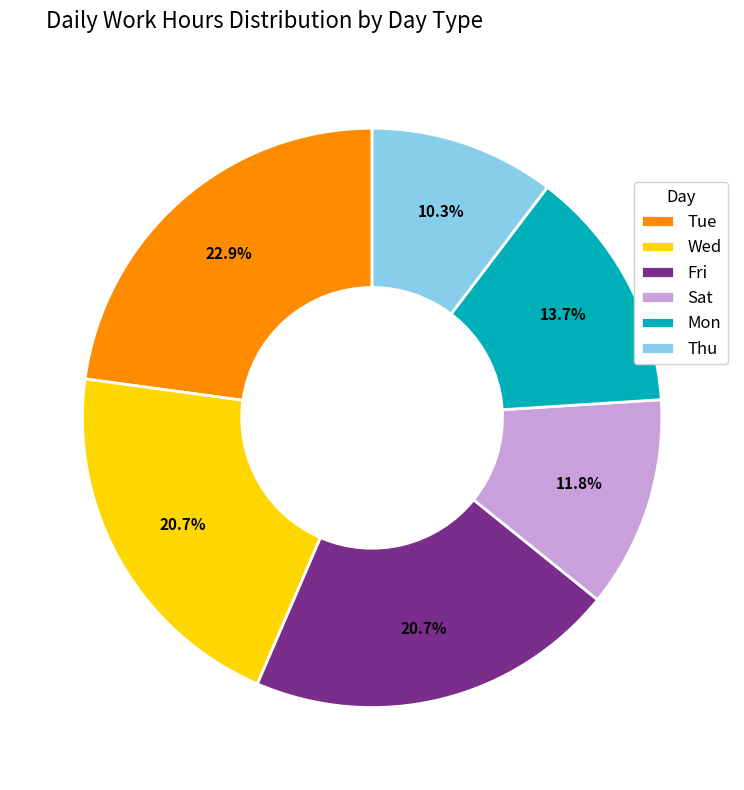

What percentage is the Sat slice, to the nearest percent?

12%